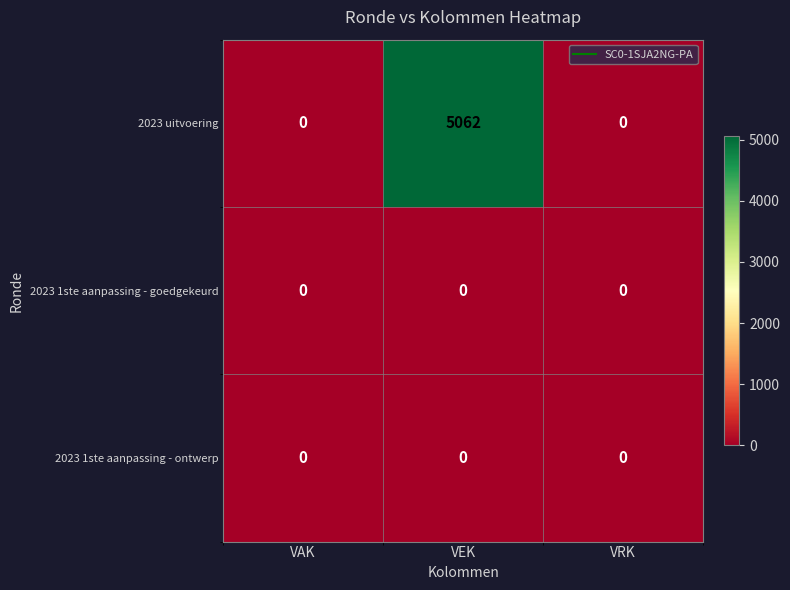

Between VEK and VRK, which series saw the biggest shift?

2023 uitvoering